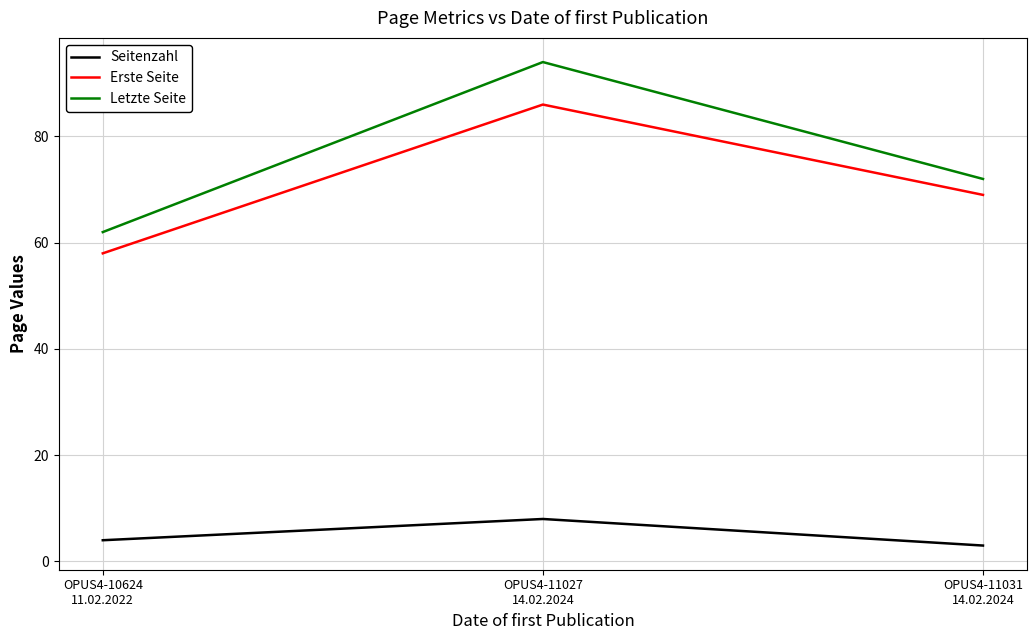

Which series has the largest range (max minus min)?

Letzte Seite